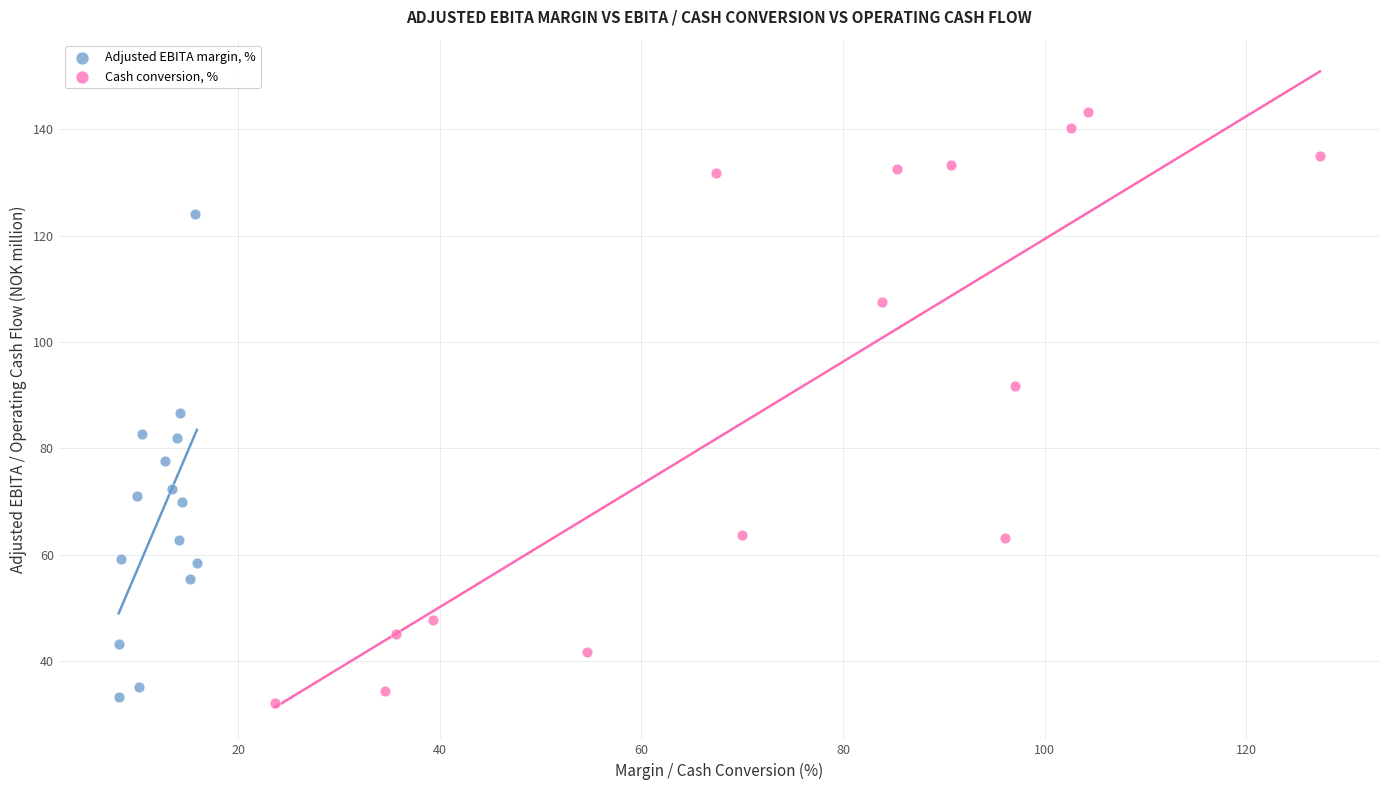

Which series has the largest Y range (max minus min)?

Cash conversion, %